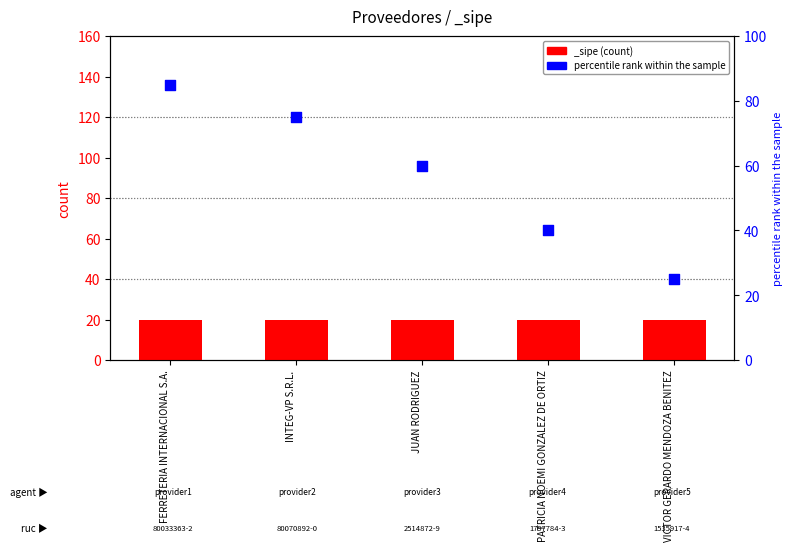

Which has a higher value, VICTOR GERARDO MENDOZA BENITEZ or PATRICIA NOEMI GONZALEZ DE ORTIZ?

PATRICIA NOEMI GONZALEZ DE ORTIZ